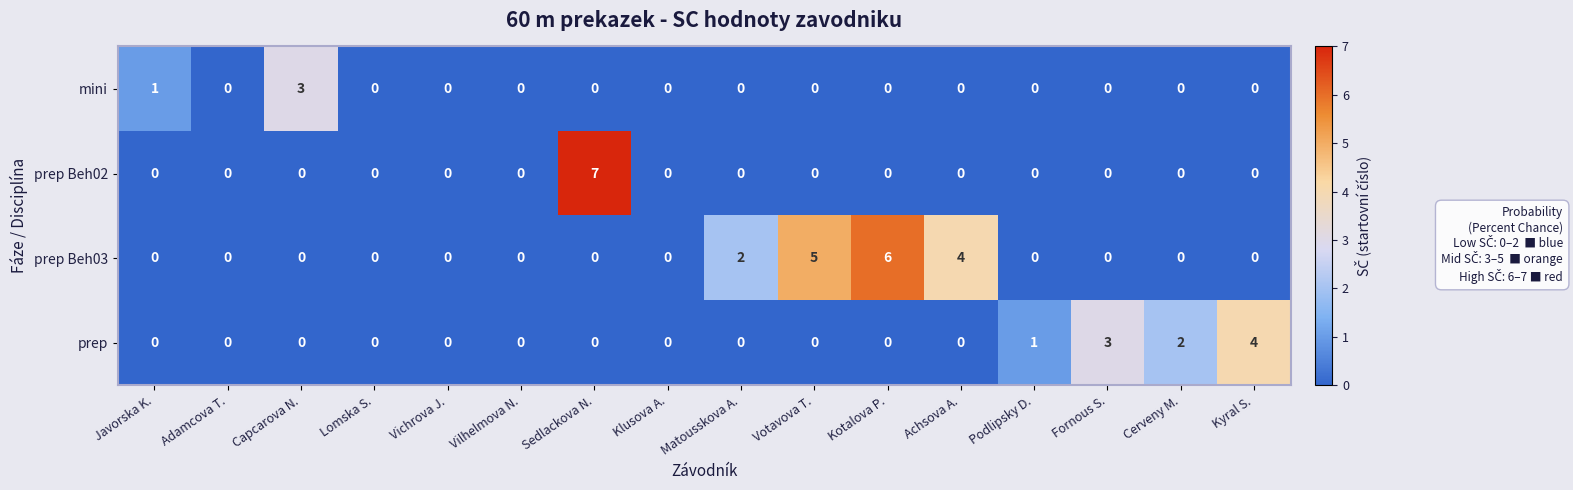

List the series in order of their overall mean, lowest first.

mini, prep Beh02, prep, prep Beh03